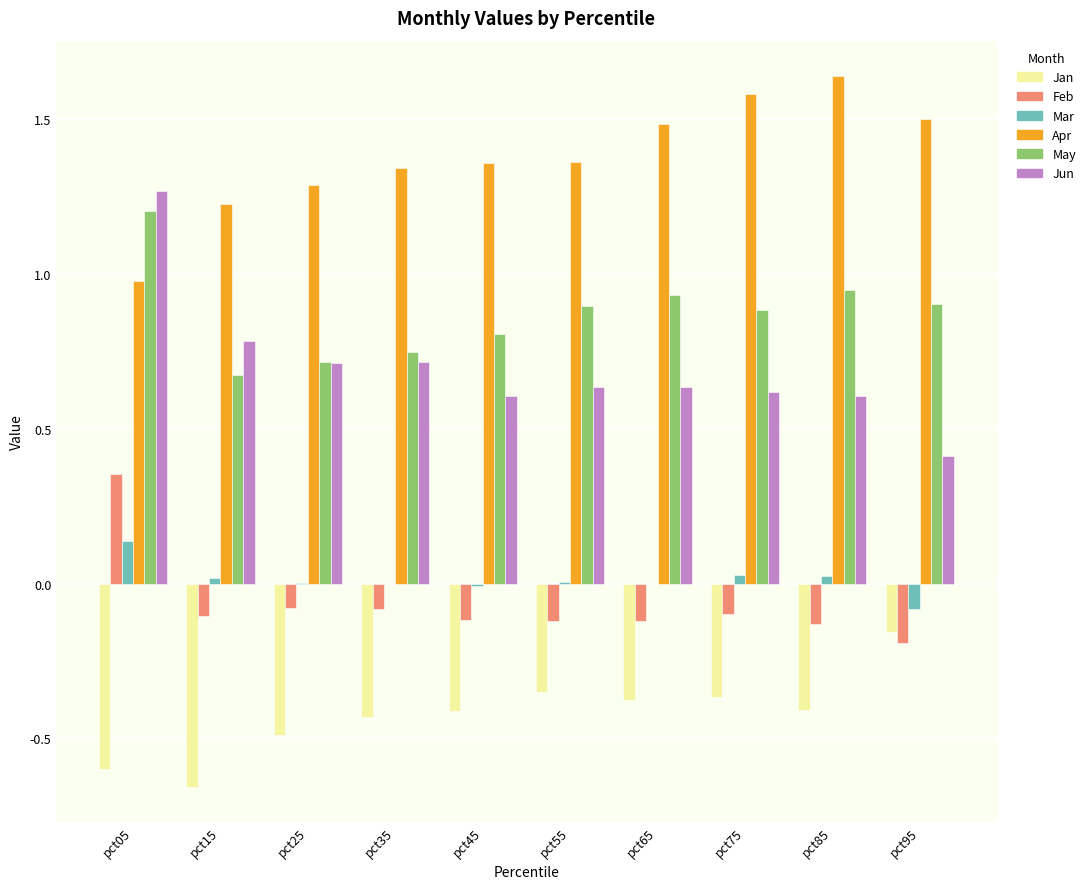

Which series has the largest total across all categories?

Apr